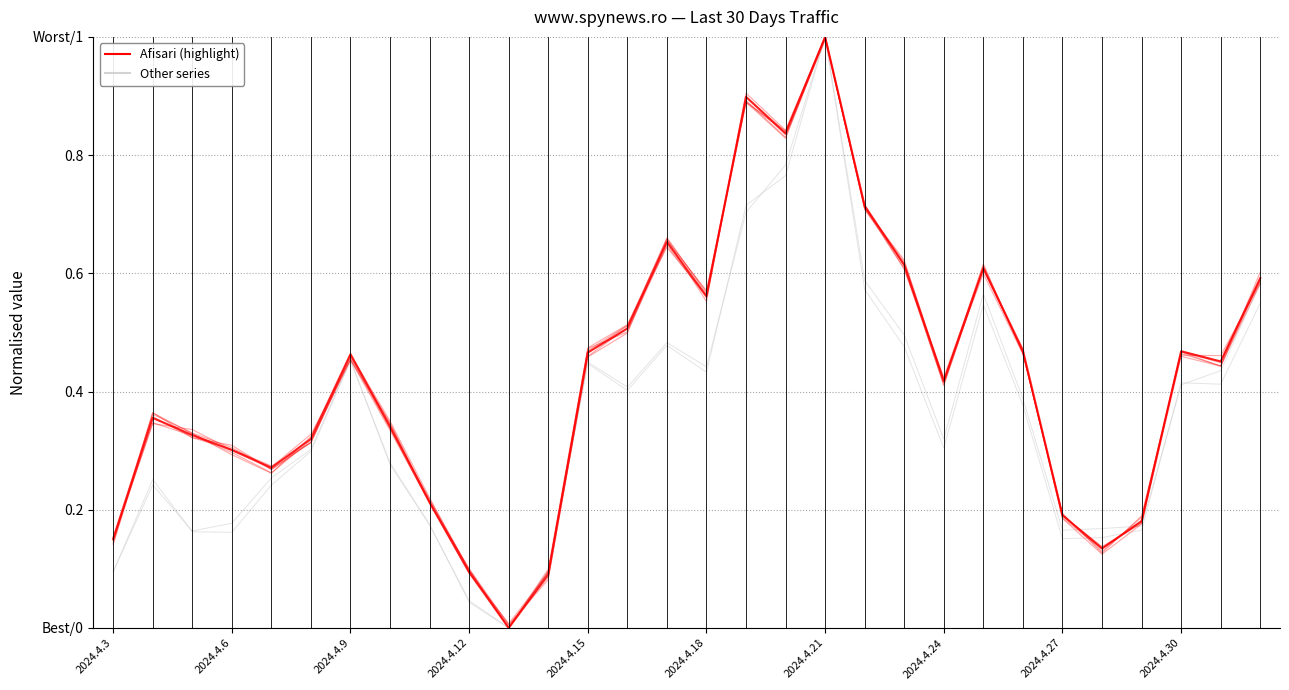

Which series has the largest total across all categories?

Afisari